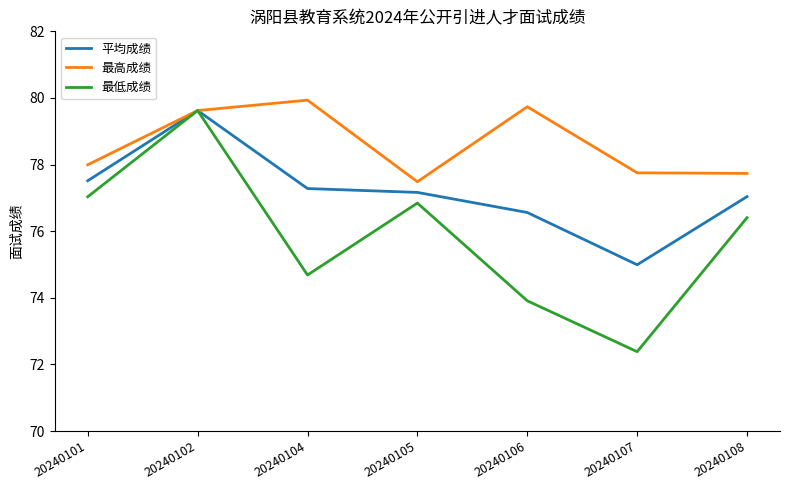

Where does the 最低成绩 series first go above 76?

20240101